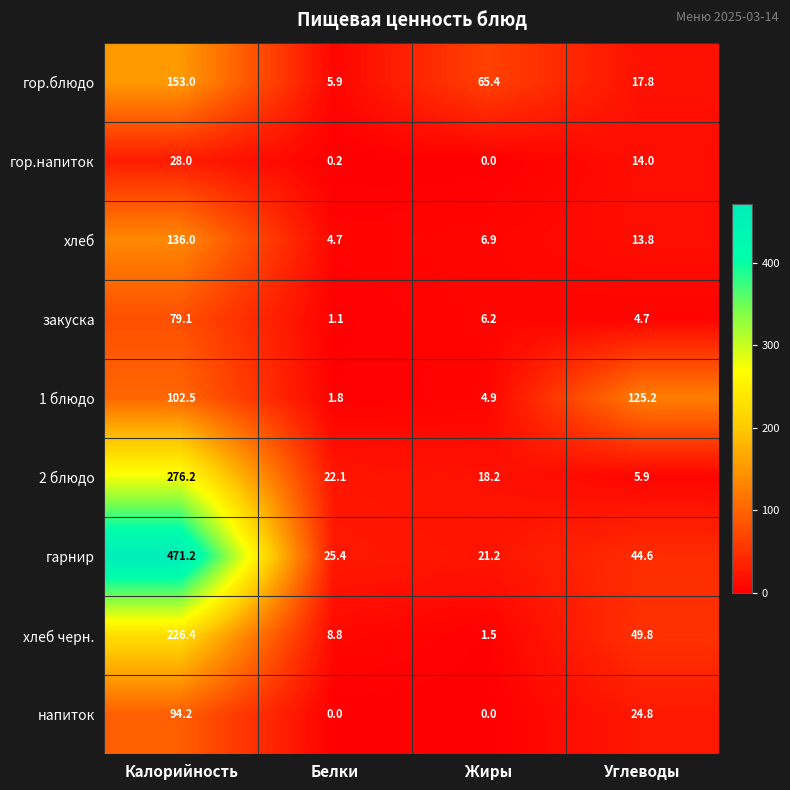

Where does the хлеб черн. series first go above 49?

Калорийность